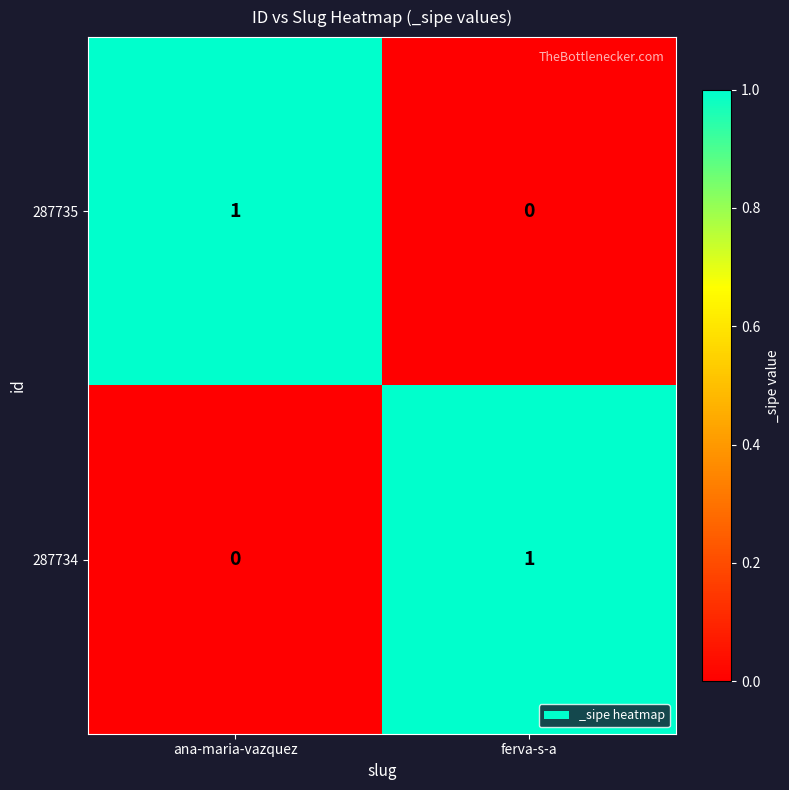

Where is 287735 nearest to the value 0?

ferva-s-a